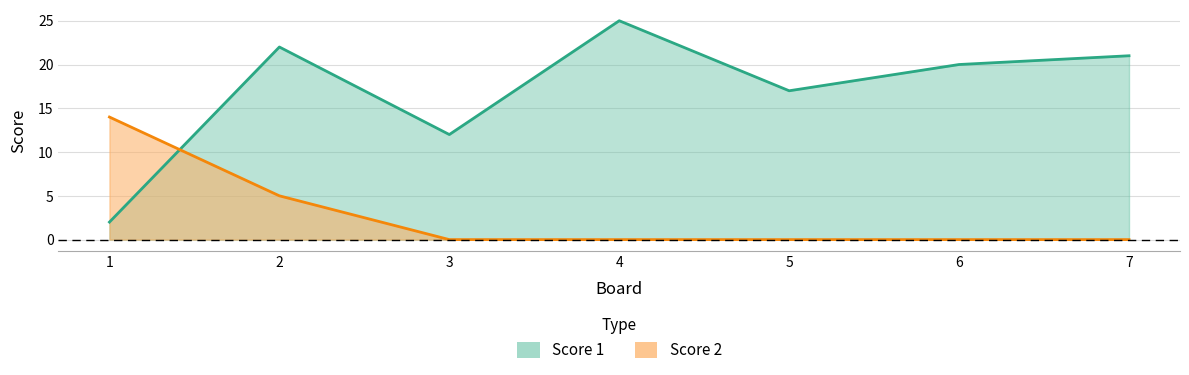

What is the highest value of the Score 2 series?

14